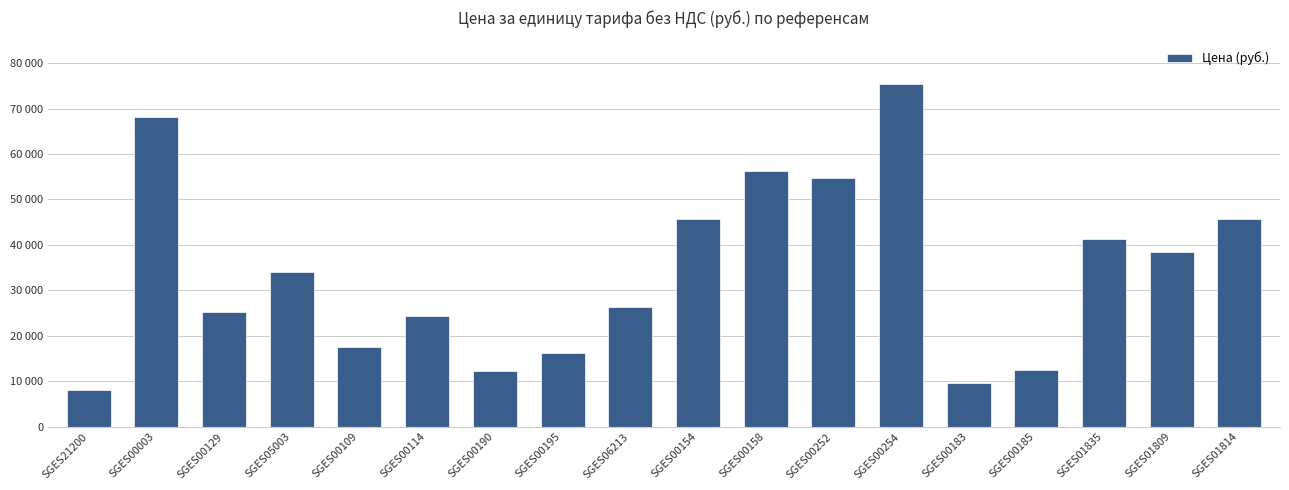

Reading left to right, what are all the values shown in this chart?

SGES21200=8100	SGES00003=68250	SGES00129=25150	SGES05003=34000	SGES00109=17450	SGES00114=24450	SGES00190=12250	SGES00195=16250	SGES06213=26450	SGES00154=45750	SGES00158=56250	SGES00252=54700	SGES00254=75450	SGES00183=9700	SGES00185=12600	SGES01835=41200	SGES01809=38400	SGES01814=45750